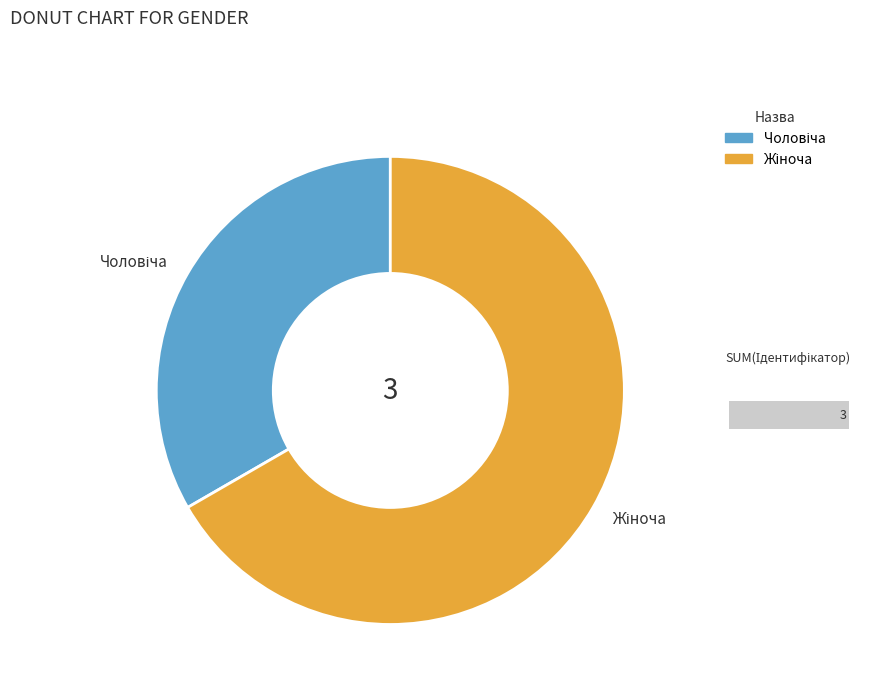

To the nearest percent, what is the difference between the Жіноча and Чоловіча slice percentages?

33%